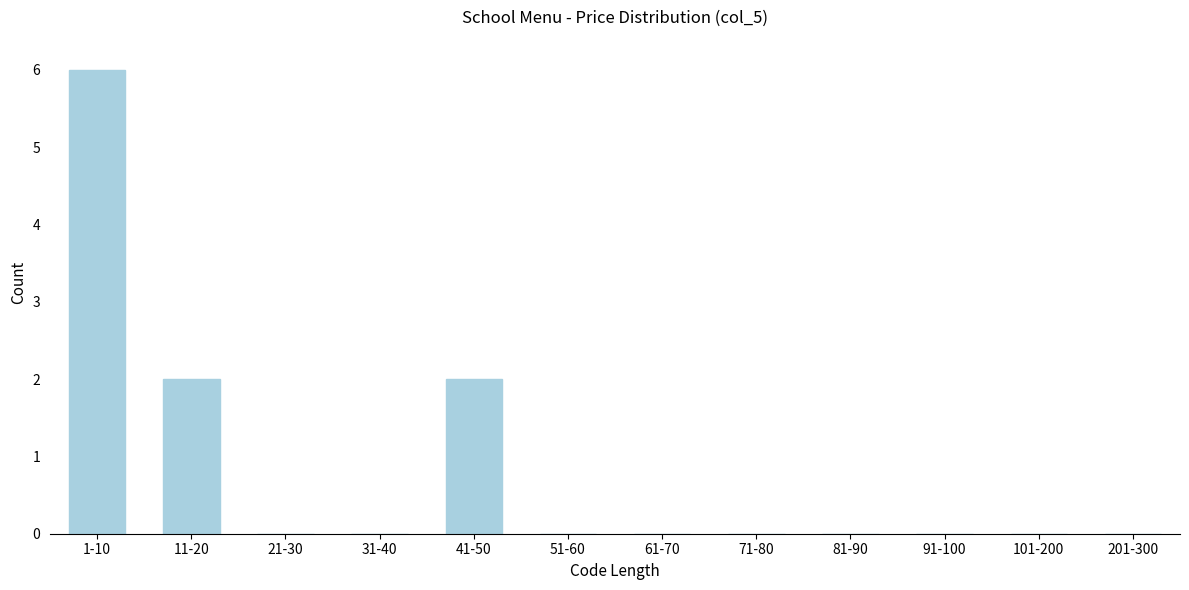

Reading right to left, transcribe all the data shown in this chart.

201-300=0	101-200=0	91-100=0	81-90=0	71-80=0	61-70=0	51-60=0	41-50=2	31-40=0	21-30=0	11-20=2	1-10=6